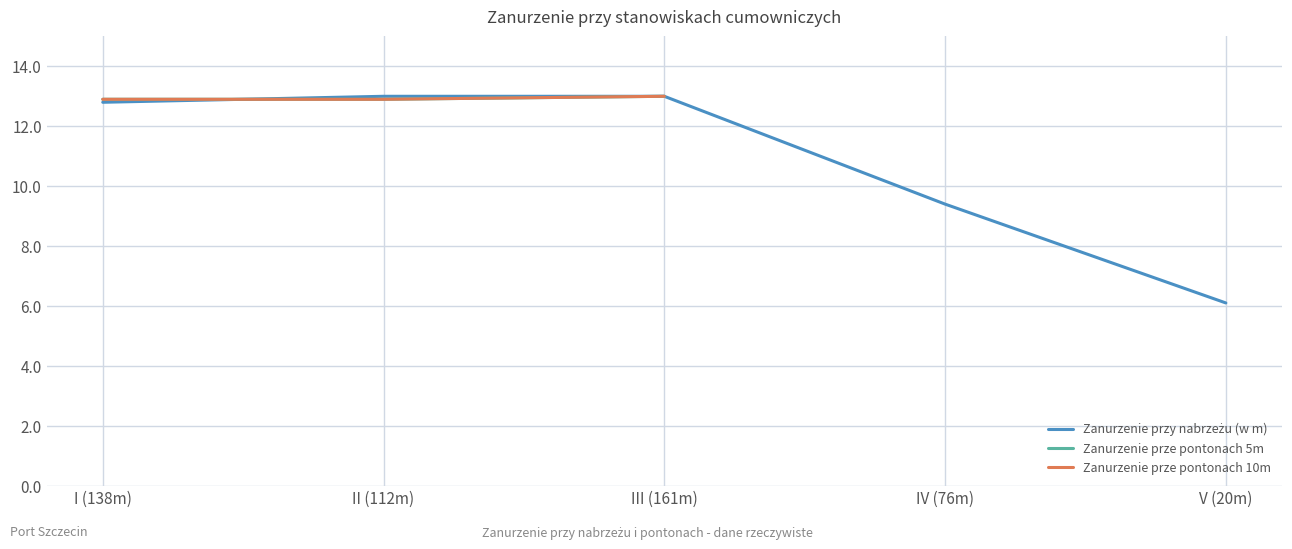

Which series has the largest total across all categories?

Zanurzenie przy nabrzeżu (w m)